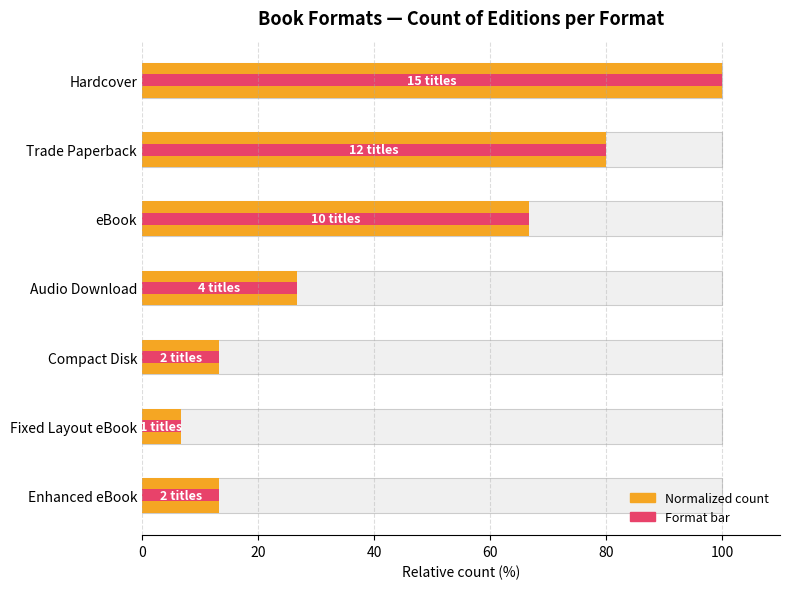

Reading left to right, what are all the values shown in this chart?

Count (normalized): 100.0	80.0	66.7	26.7	13.3	6.7	13.3
Format count: 100.0	80.0	66.7	26.7	13.3	6.7	13.3